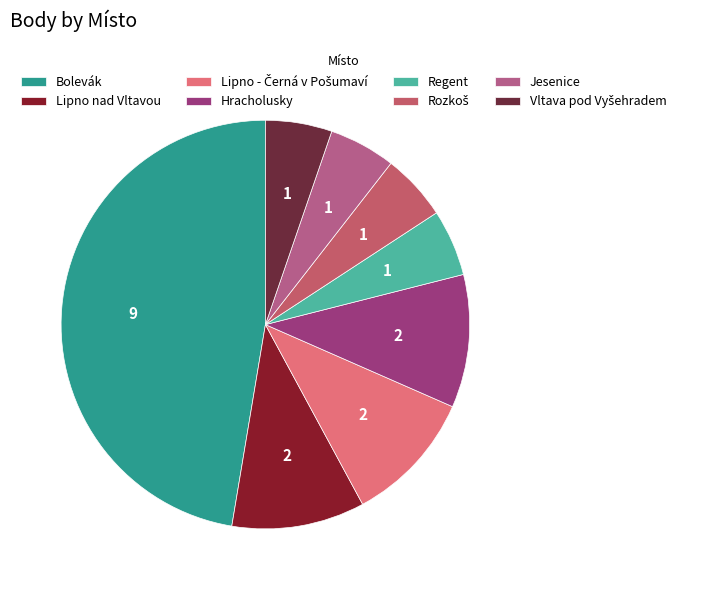

Does Lipno nad Vltavou represent more than half of the total?

No